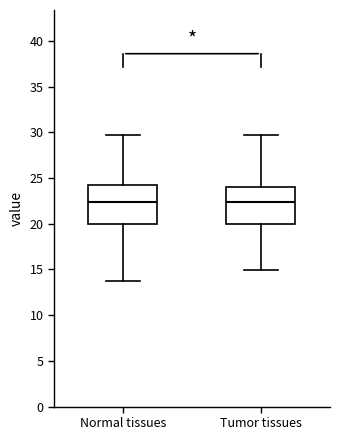

Reading left to right, transcribe this box plot: for each box, give where its median line is, the range the box spans, and where its two whiskers end, as read against the y-axis. The values are not printed on the chart, so give them approximately, as read against the axis.

Normal tissues: median 22.5, box 20.0 to 24.5, whiskers 13.5 to 29.5
Tumor tissues: median 22.5, box 20.0 to 24.0, whiskers 15.0 to 29.5